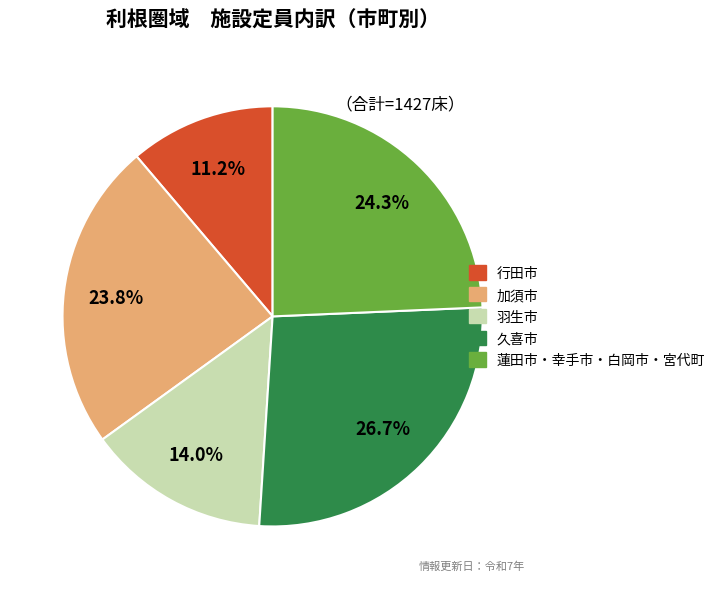

Is the sum of 行田市 and 久喜市 greater than half?

No